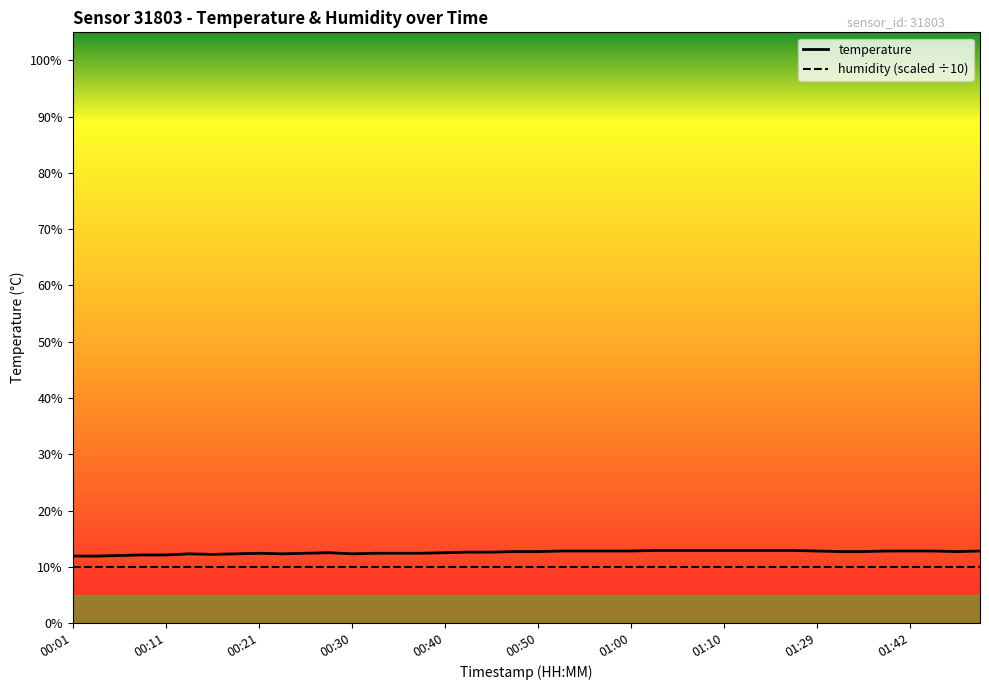

What is the greatest value displayed?

12.9